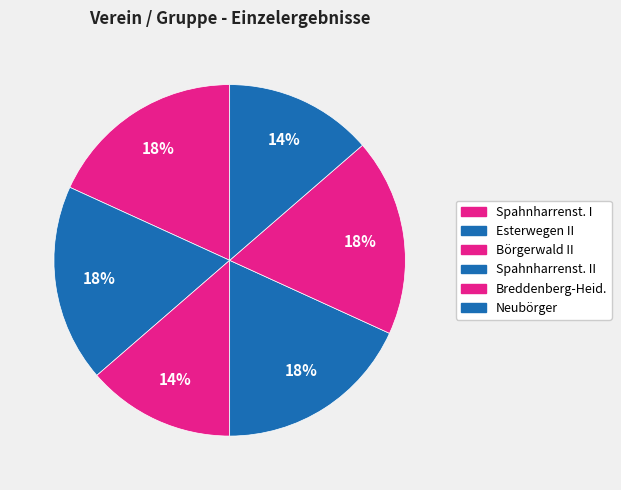

Rank the categories by value from lowest to highest.

Börgerwald II, Neubörger, Spahnharrenst. I, Esterwegen II, Spahnharrenst. II, Breddenberg-Heid.